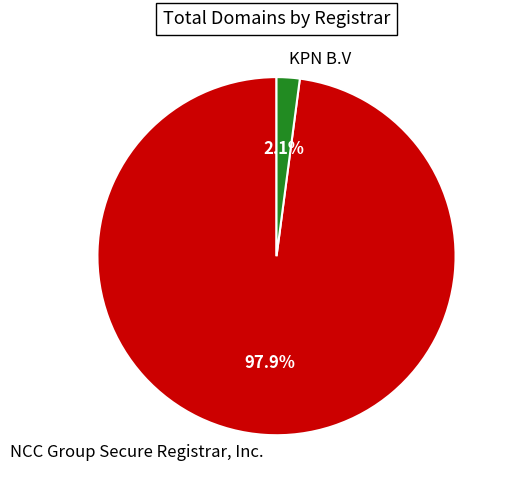

Between NCC Group Secure Registrar, Inc. and KPN B.V, which is larger?

NCC Group Secure Registrar, Inc.